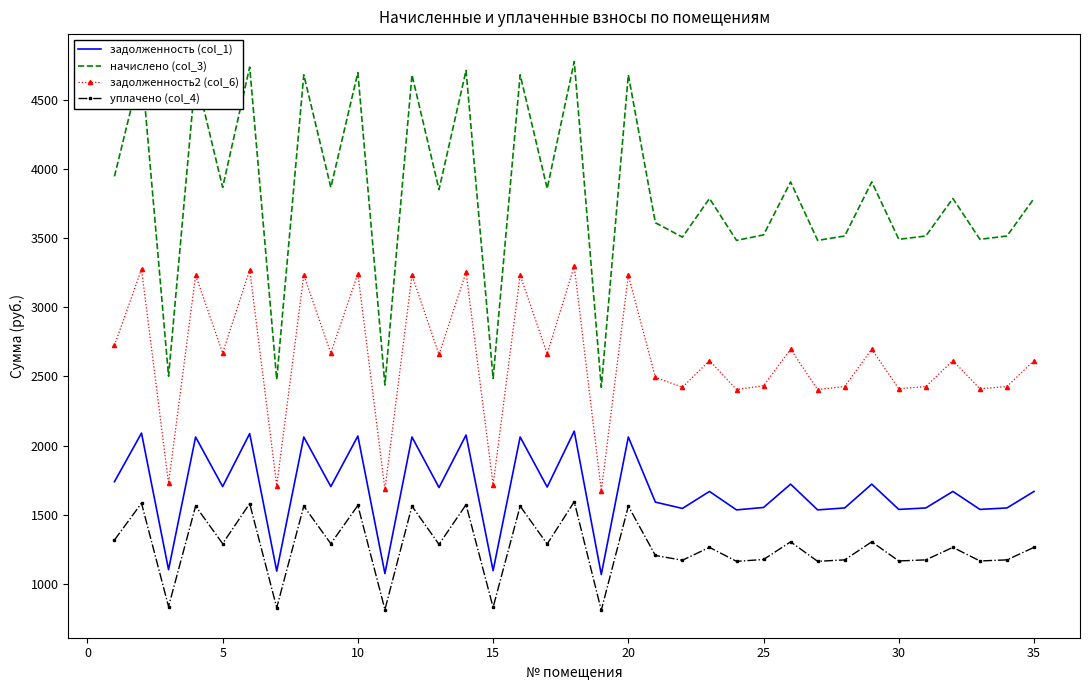

What is the smallest value displayed?

807.2